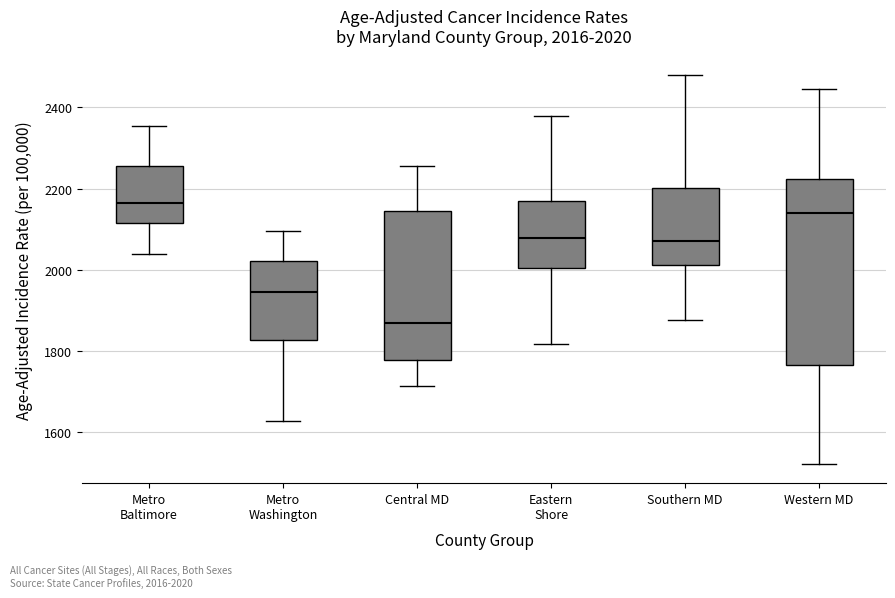

Which box has the highest median line?

Metro Baltimore